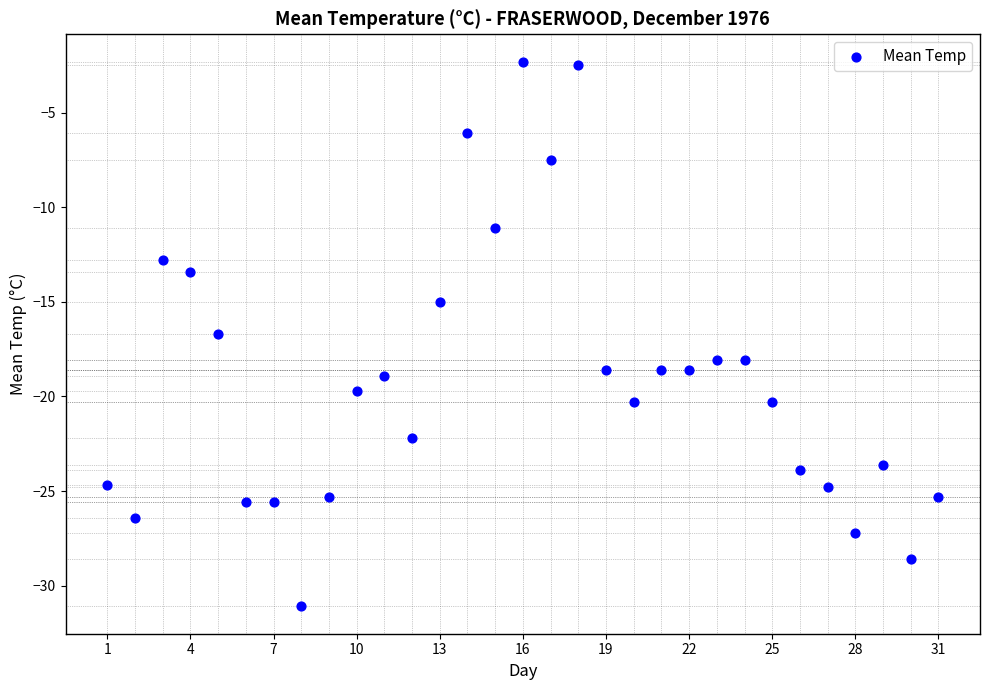

What is the range of Y values (max minus min)?

28.8